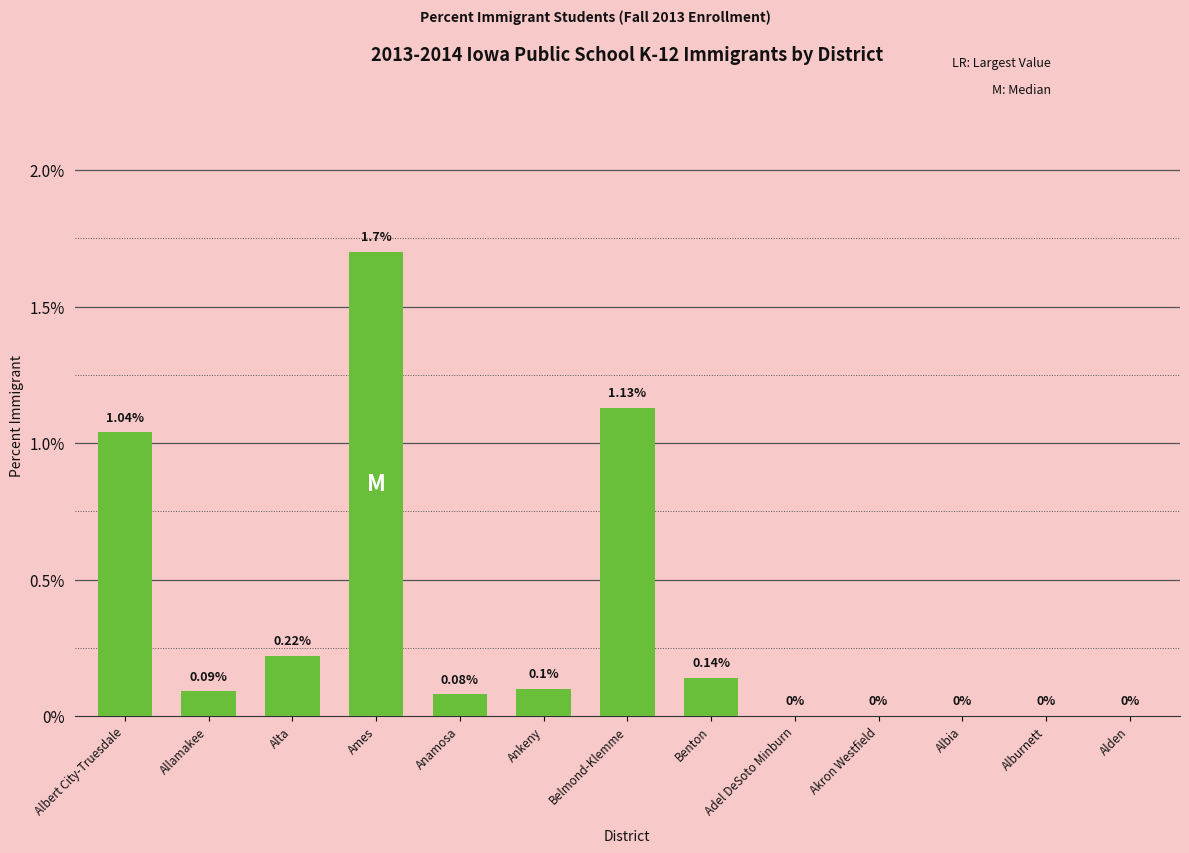

What is the average value?

0.3